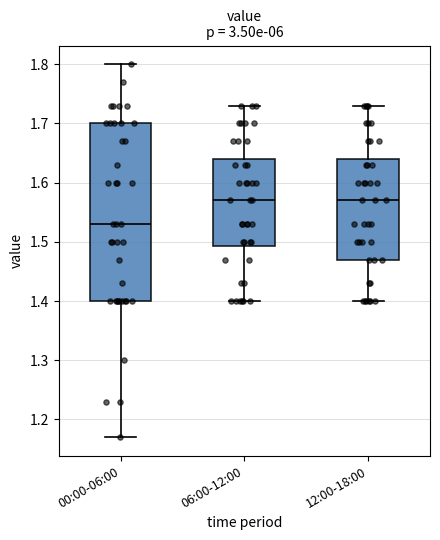

Reading left to right, transcribe this box plot: for each box, give where its median line is, the range the box spans, and where its two whiskers end, as read against the y-axis. The values are not printed on the chart, so give them approximately, as read against the axis.

00:00-06:00: median 1.53, box 1.40 to 1.70, whiskers 1.17 to 1.80
06:00-12:00: median 1.57, box 1.49 to 1.64, whiskers 1.40 to 1.73
12:00-18:00: median 1.57, box 1.47 to 1.64, whiskers 1.40 to 1.73